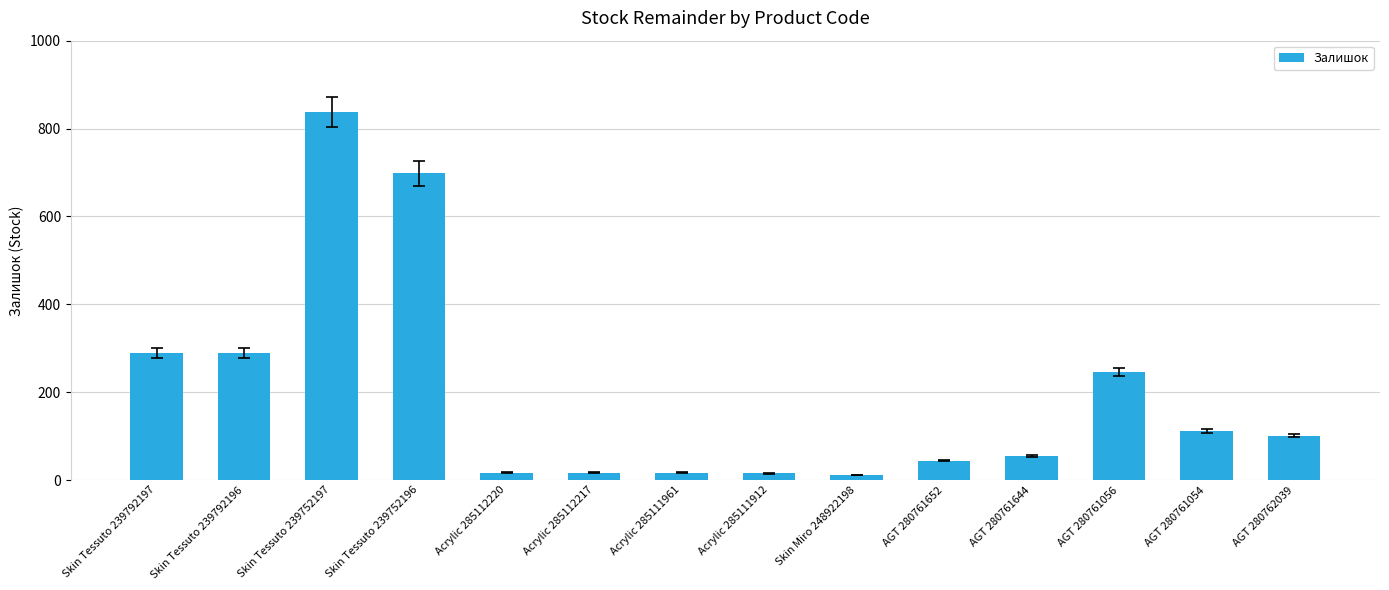

What is the average value?

196